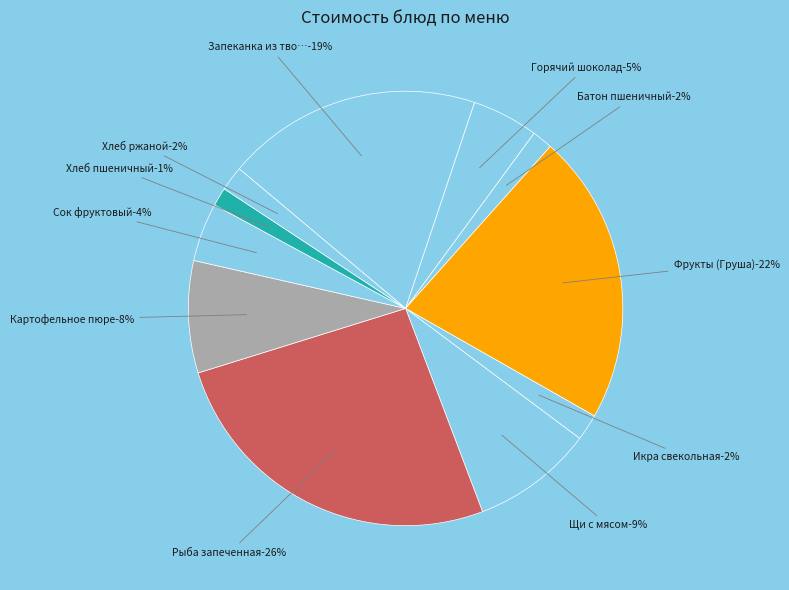

Is there any slice that represents more than half of the pie?

No